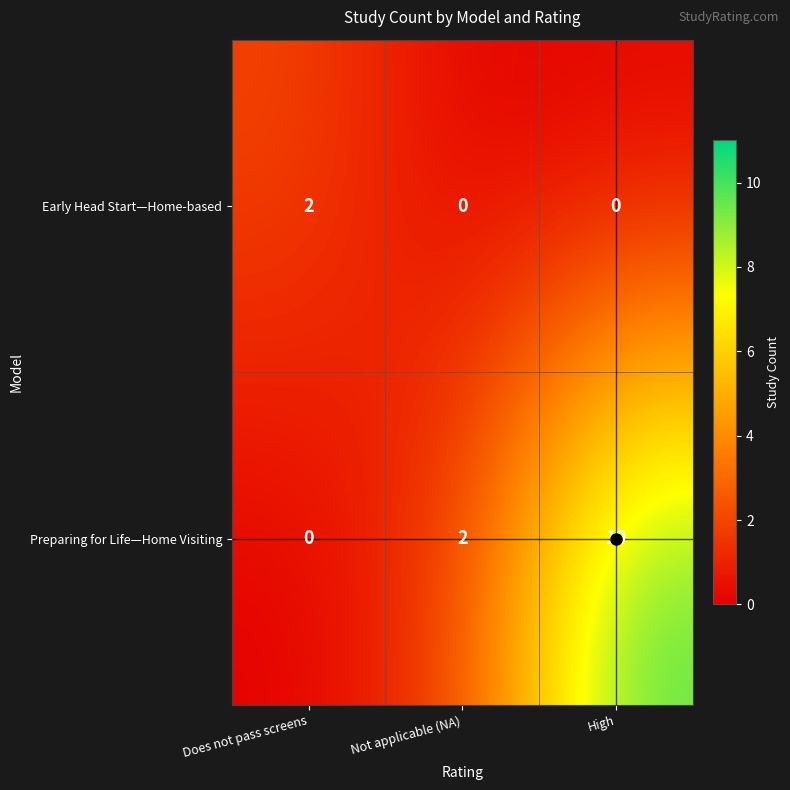

Which series has the widest spread of values?

Preparing for Life—Home Visiting